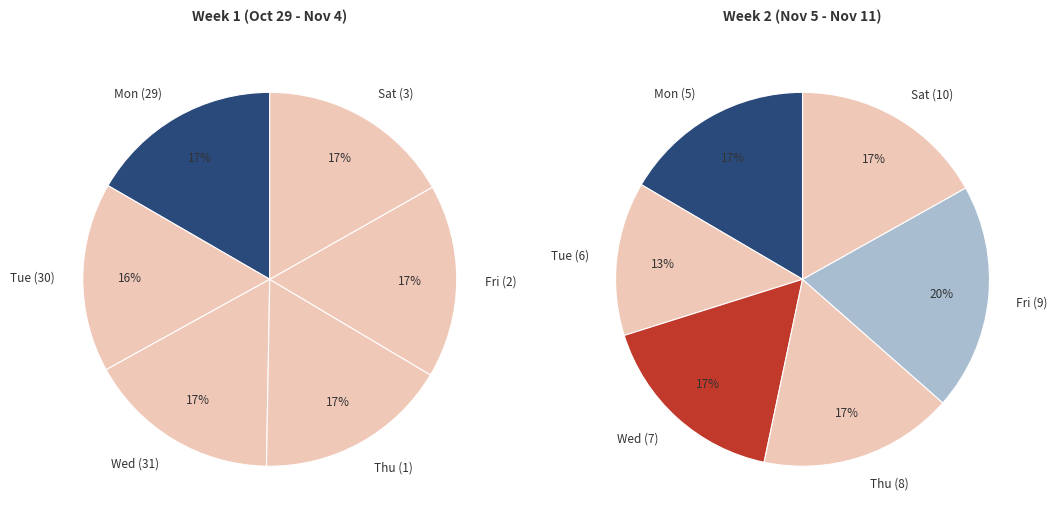

Which slice is the largest?

Sat